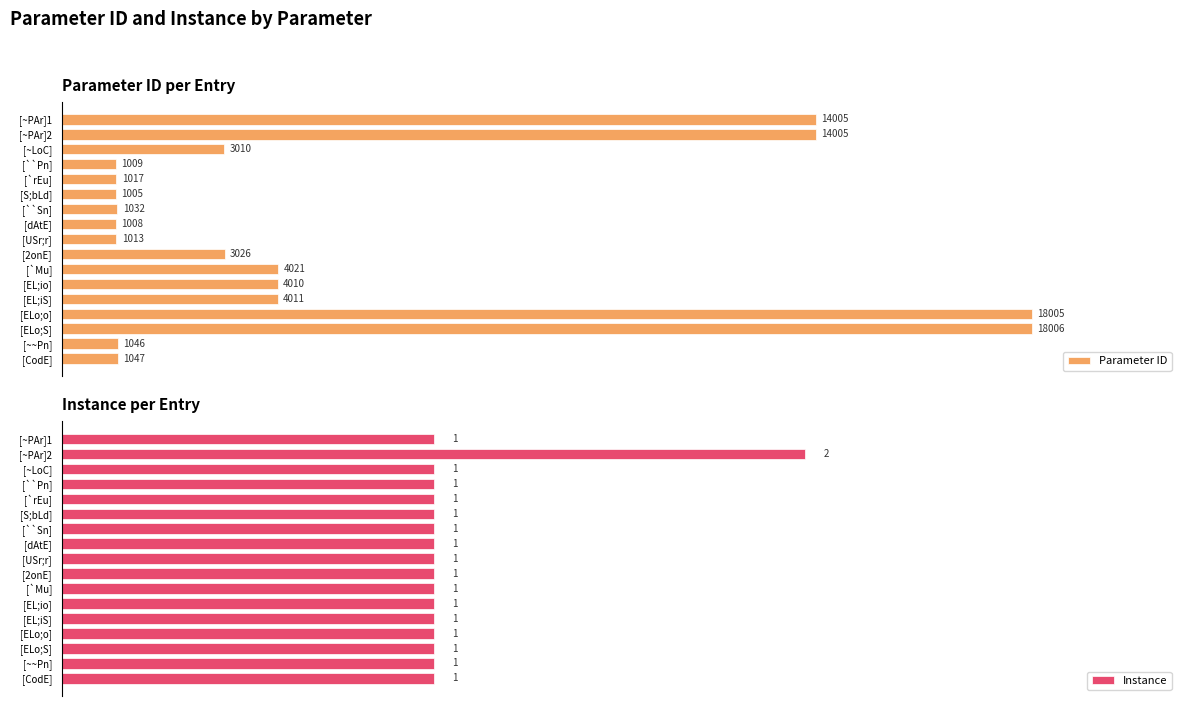

Which series has the widest spread of values?

Parameter ID